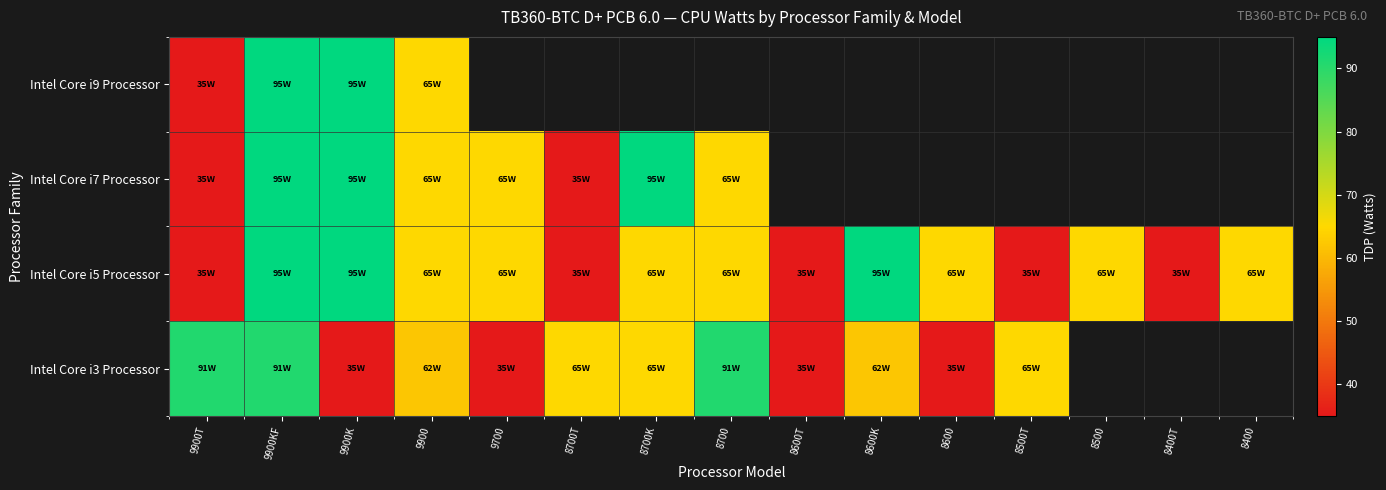

How many positive values does the Intel Core i9 Processor series have?

4